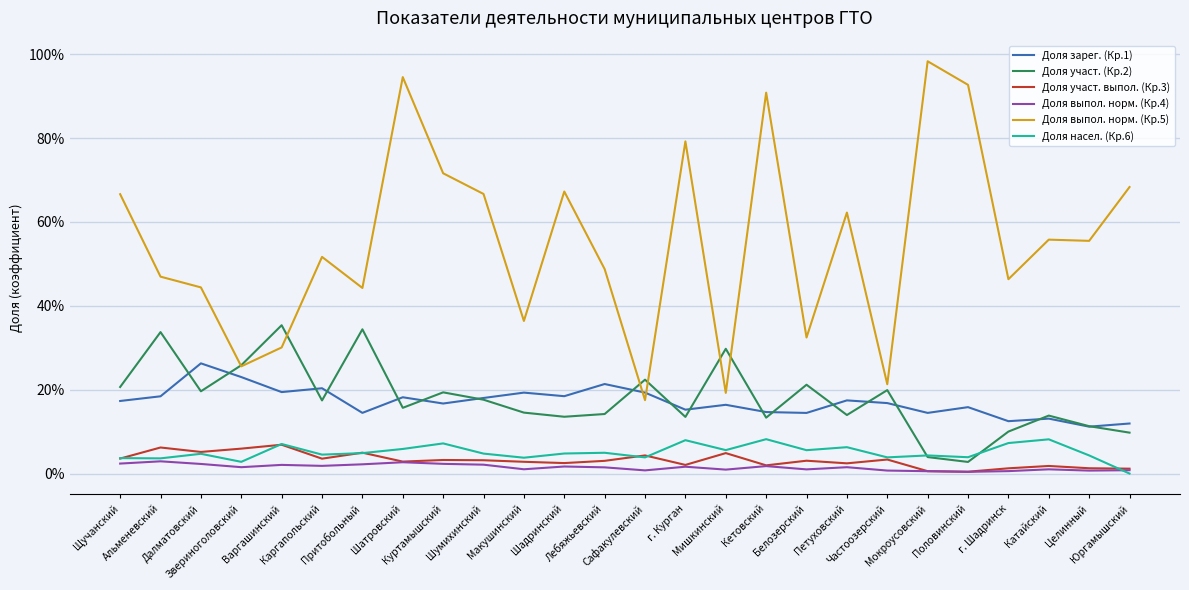

Reading left to right, transcribe all the data shown in this chart.

Доля зарег. (Кр.1): 0.2	0.2	0.3	0.2	0.2	0.2	0.1	0.2	0.2	0.2	0.2	0.2	0.2	0.2	0.2	0.2	0.1	0.1	0.2	0.2	0.1	0.2	0.1	0.1	0.1	0.1
Доля участ. (Кр.2): 0.2	0.3	0.2	0.3	0.4	0.2	0.3	0.2	0.2	0.2	0.1	0.1	0.1	0.2	0.1	0.3	0.1	0.2	0.1	0.2	0.0	0.0	0.1	0.1	0.1	0.1
Доля участ. выпол. (Кр.3): 0.0	0.1	0.1	0.1	0.1	0.0	0.0	0.0	0.0	0.0	0.0	0.0	0.0	0.0	0.0	0.0	0.0	0.0	0.0	0.0	0.0	0.0	0.0	0.0	0.0	0.0
Доля выпол. норм. (Кр.4): 0.0	0.0	0.0	0.0	0.0	0.0	0.0	0.0	0.0	0.0	0.0	0.0	0.0	0.0	0.0	0.0	0.0	0.0	0.0	0.0	0.0	0.0	0.0	0.0	0.0	0.0
Доля выпол. норм. (Кр.5): 0.7	0.5	0.4	0.3	0.3	0.5	0.4	0.9	0.7	0.7	0.4	0.7	0.5	0.2	0.8	0.2	0.9	0.3	0.6	0.2	1.0	0.9	0.5	0.6	0.6	0.7
Доля насел. (Кр.6): 0.0	0.0	0.0	0.0	0.1	0.0	0.0	0.1	0.1	0.0	0.0	0.0	0.0	0.0	0.1	0.1	0.1	0.1	0.1	0.0	0.0	0.0	0.1	0.1	0.0	0.0